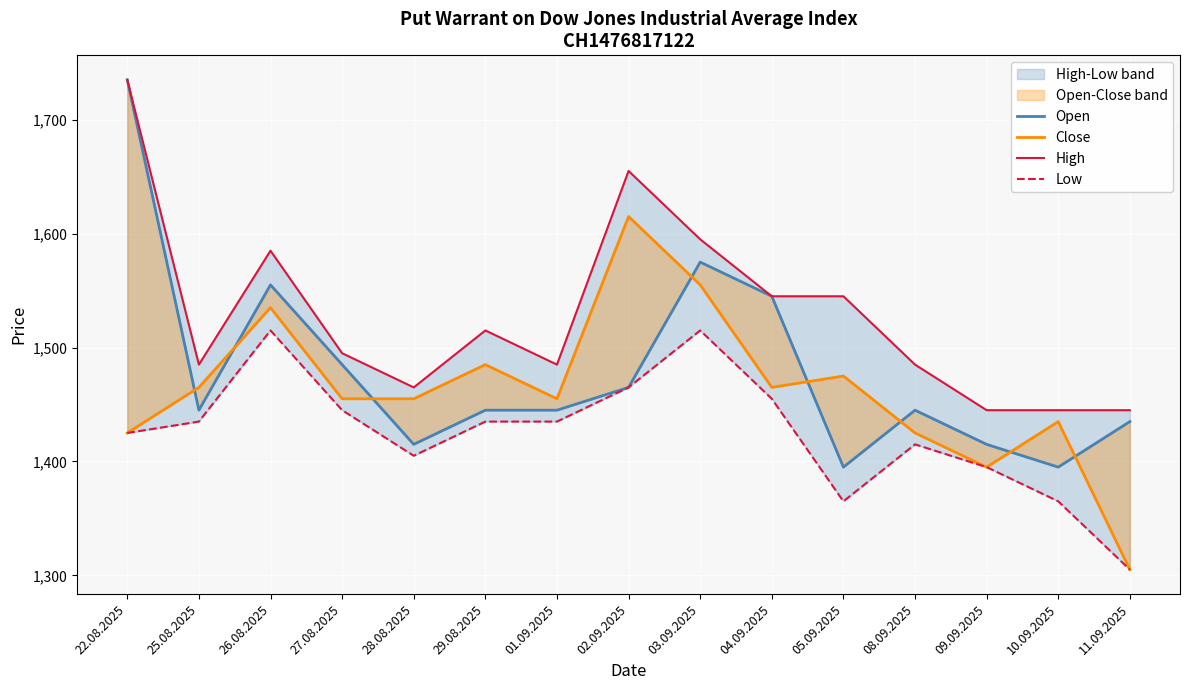

At 10.09.2025, list the series in order from smallest to largest.

Low, Open, Close, High